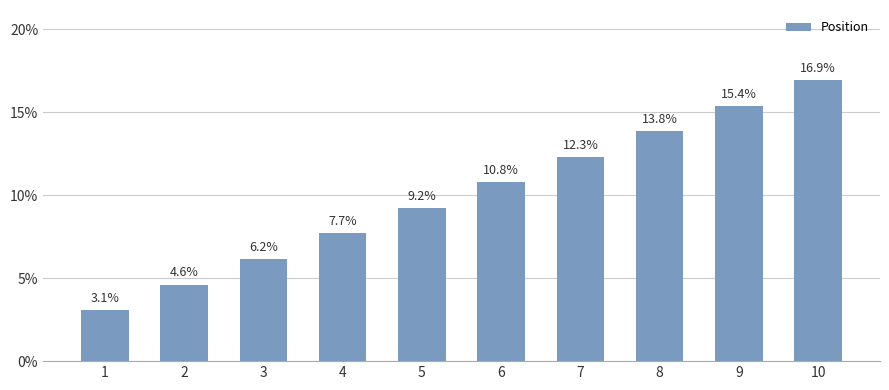

The chart shows a value of 3 at 2. True or false?

True